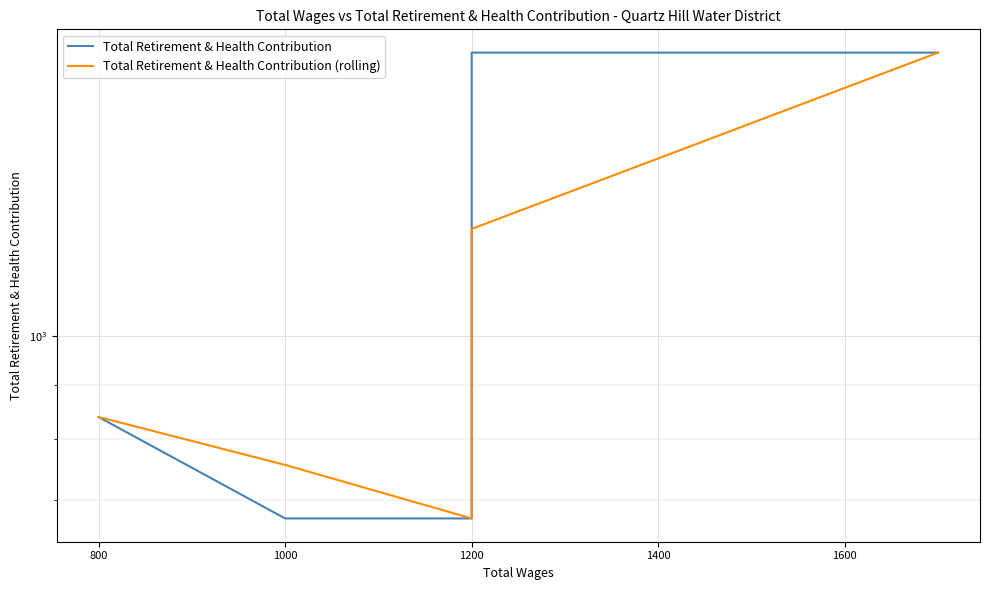

What is the maximum value shown in the chart?

1852.0